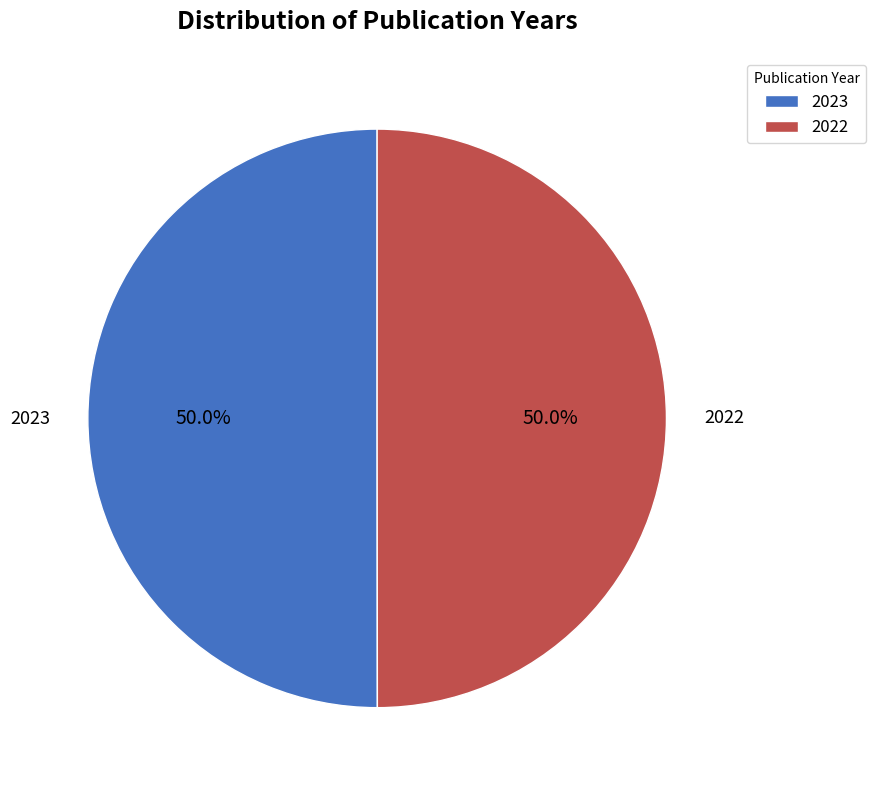

Approximately how many times larger is the value at 2023 compared to 2022?

1.0